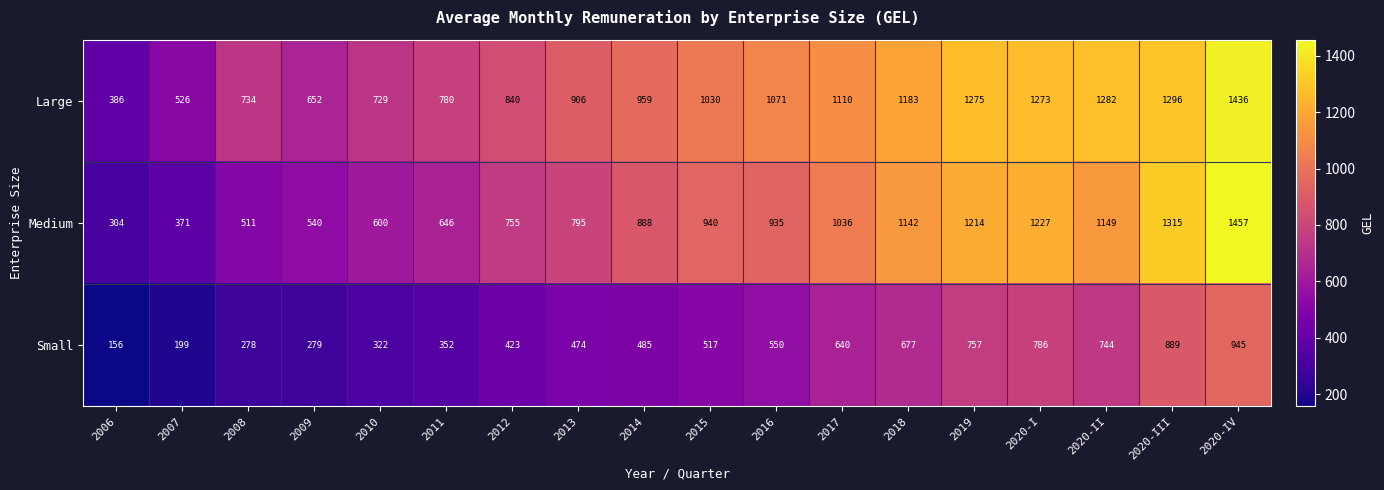

The Medium series shows 690 at 2008. True or false?

False